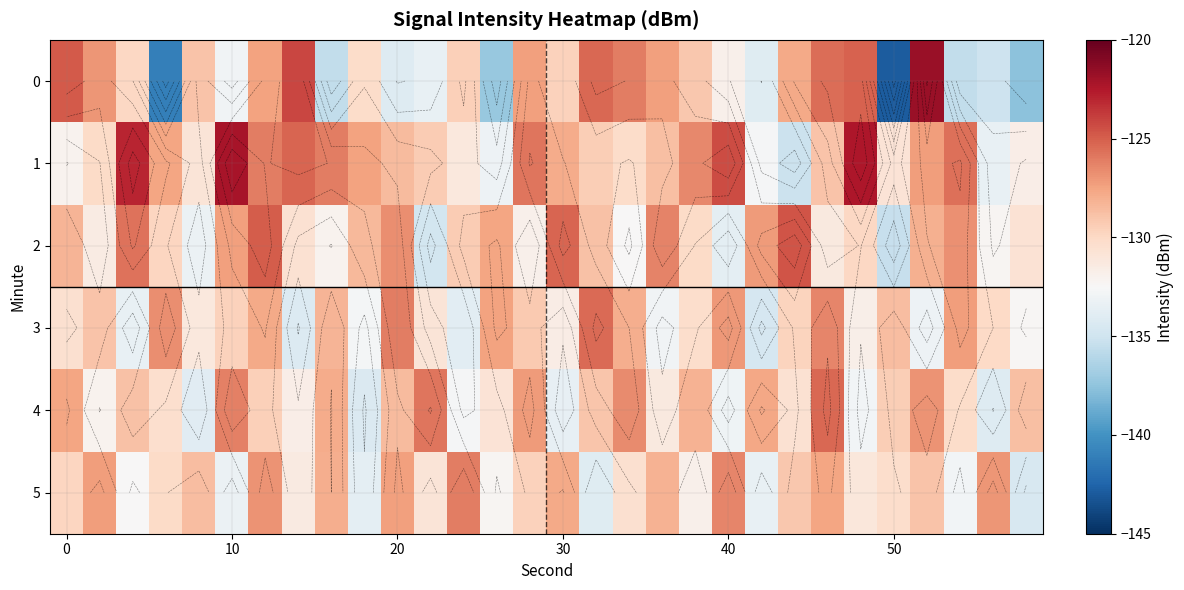

The value of 0 at 20 is -234.5. True or false?

False